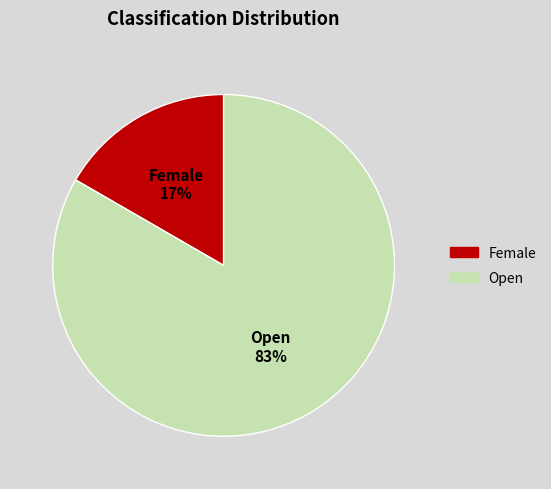

What percentage is the Female slice, to the nearest percent?

17%